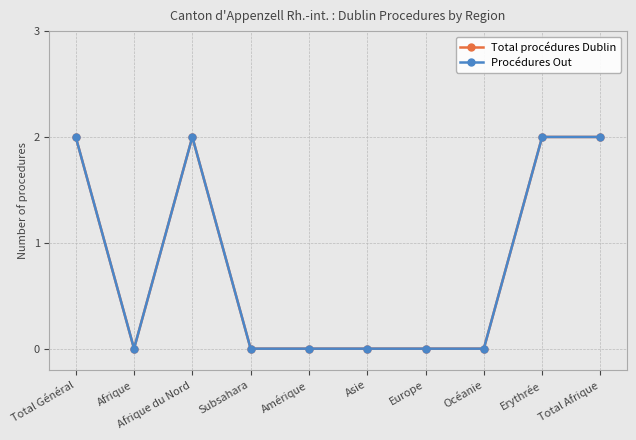

Between Erythrée and Amérique, which is larger?

Erythrée